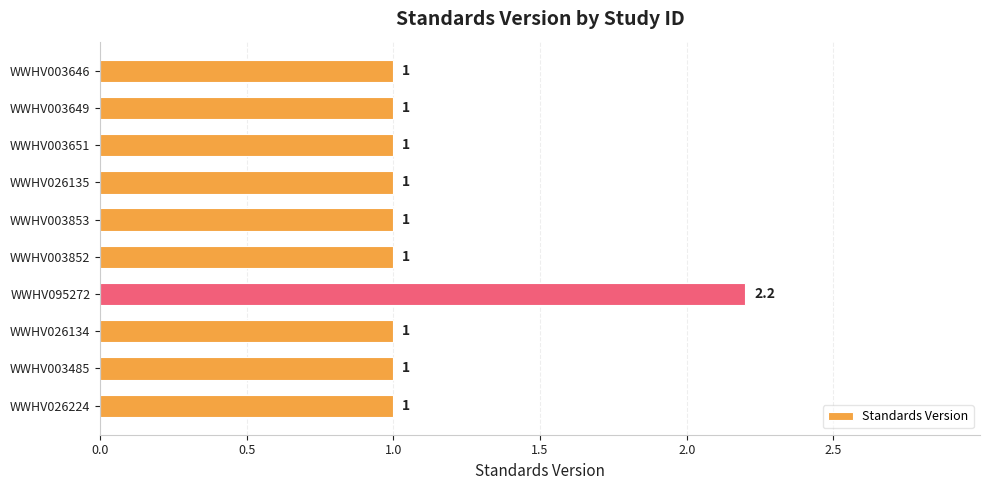

Between WWHV003646 and WWHV095272, which is larger?

WWHV095272